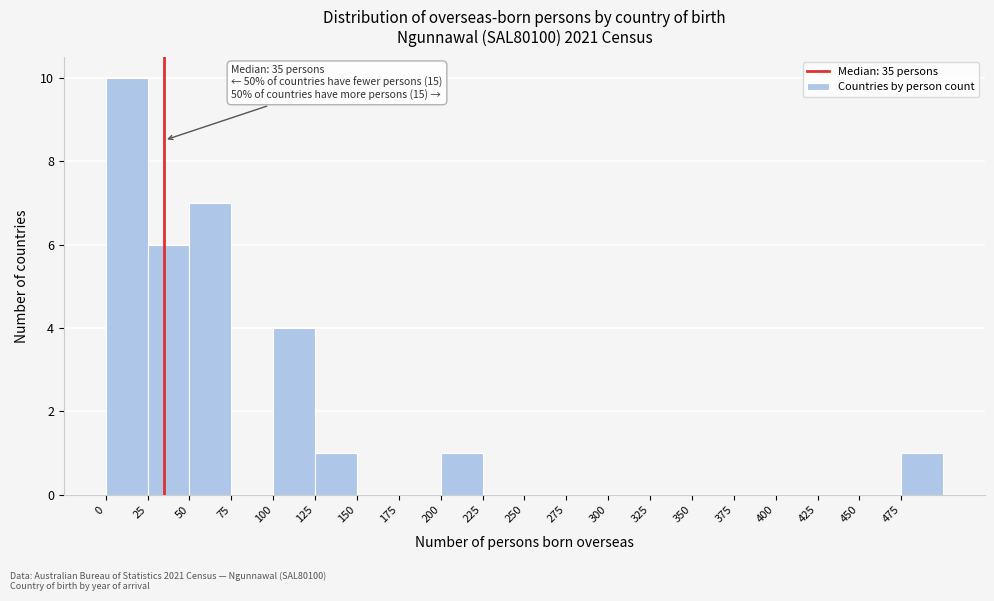

Which range on the x-axis has the tallest bar?

0 to 25